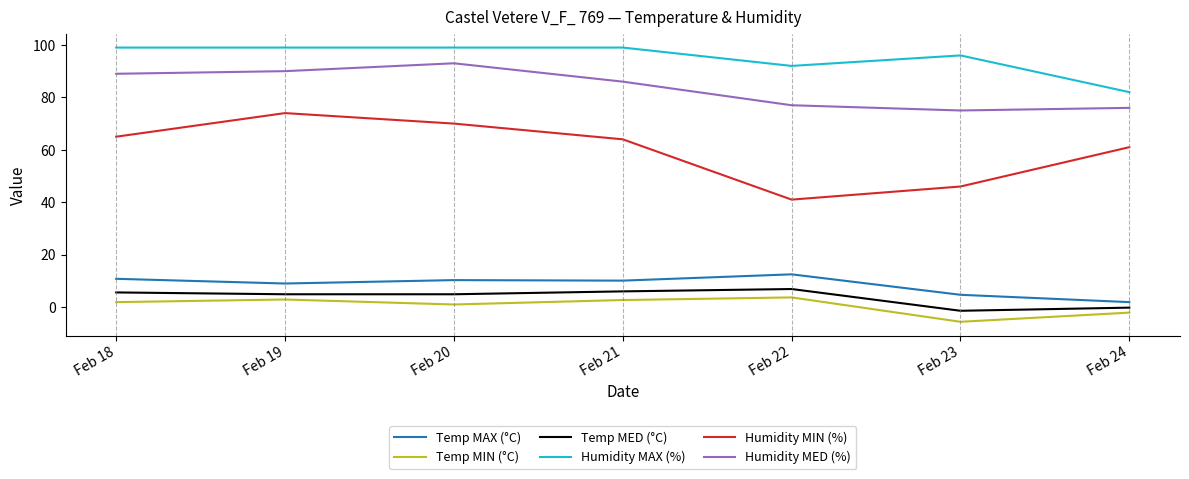

What is the greatest value displayed?

99.0